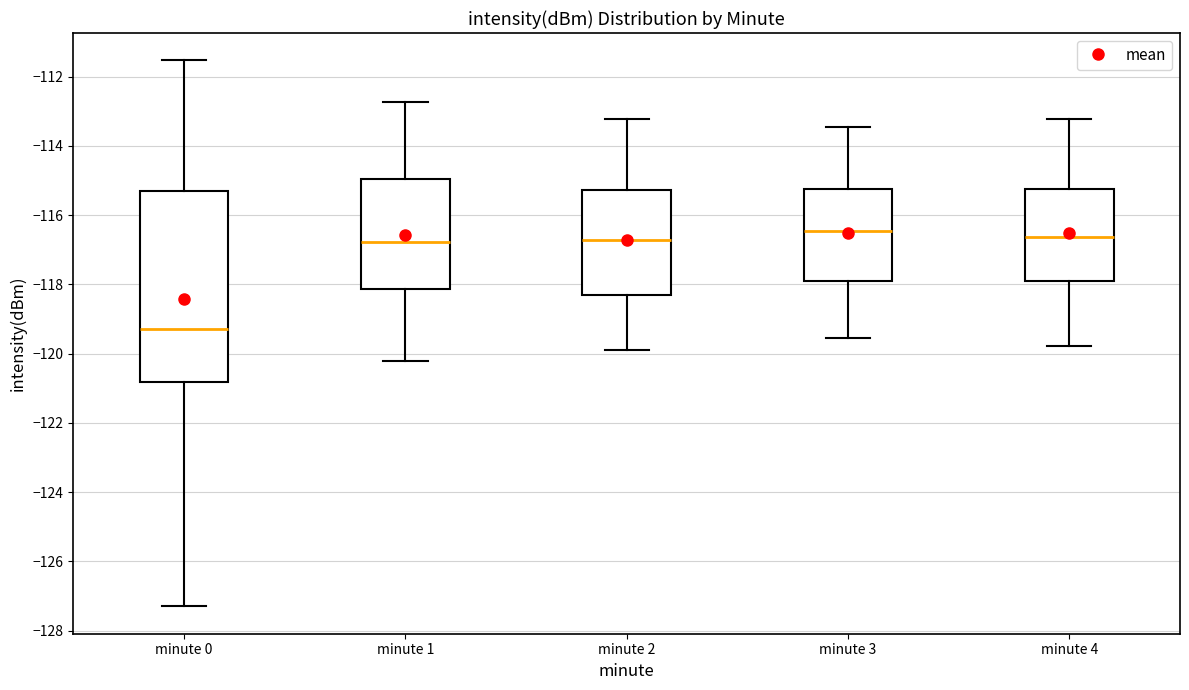

Reading left to right, read every box against the y-axis: the position of its median line, the range the box covers, and the ends of its whiskers. The values are not printed on the chart, so give them approximately, as read against the axis.

minute 0: median -119.2, box -120.8 to -115.2, whiskers -127.4 to -111.6
minute 1: median -116.8, box -118.2 to -115.0, whiskers -120.2 to -112.8
minute 2: median -116.8, box -118.4 to -115.2, whiskers -119.8 to -113.2
minute 3: median -116.4, box -117.8 to -115.2, whiskers -119.6 to -113.4
minute 4: median -116.6, box -117.8 to -115.2, whiskers -119.8 to -113.2